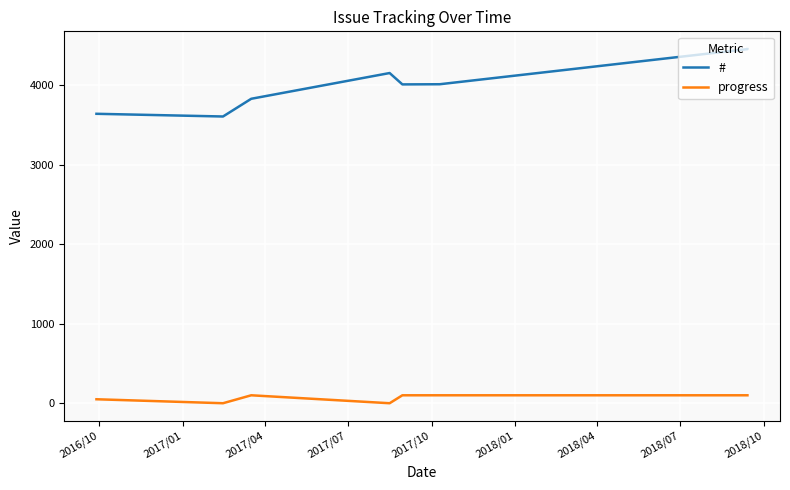

What is the label of the 3rd point from the left?

2017/04